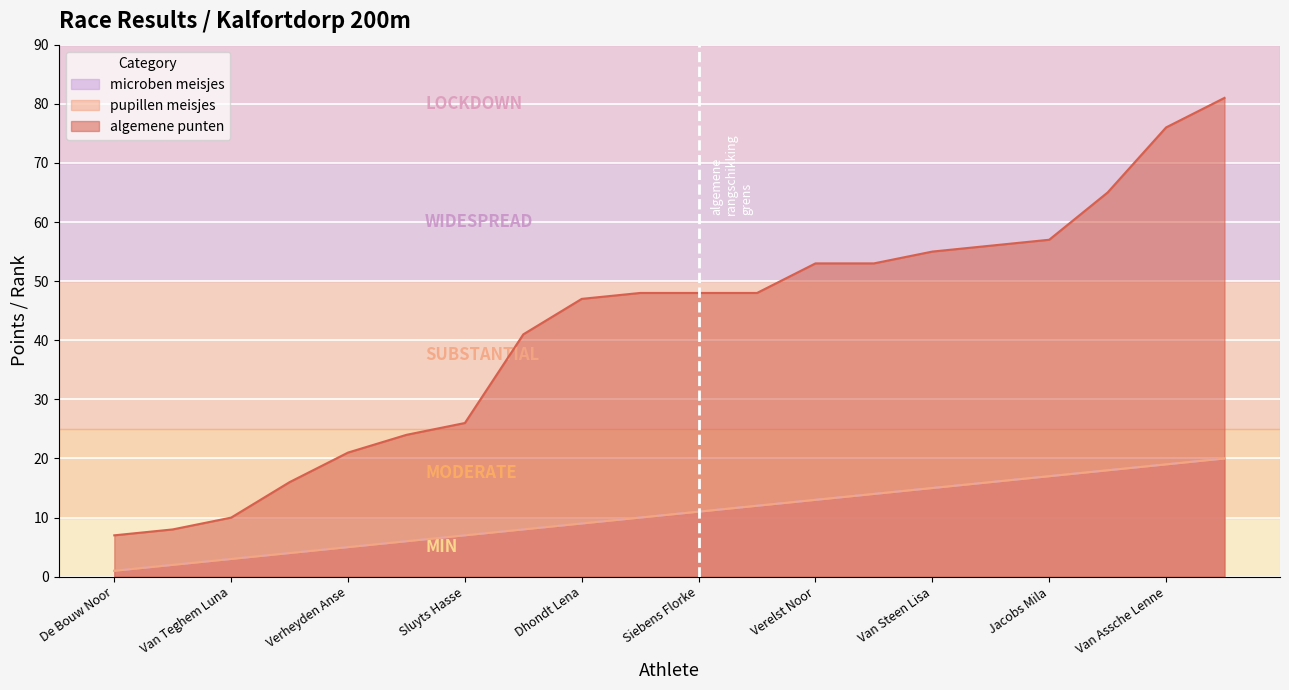

True or false: pupillen meisjes has a value of 8 at Van Steen Lisa.

False